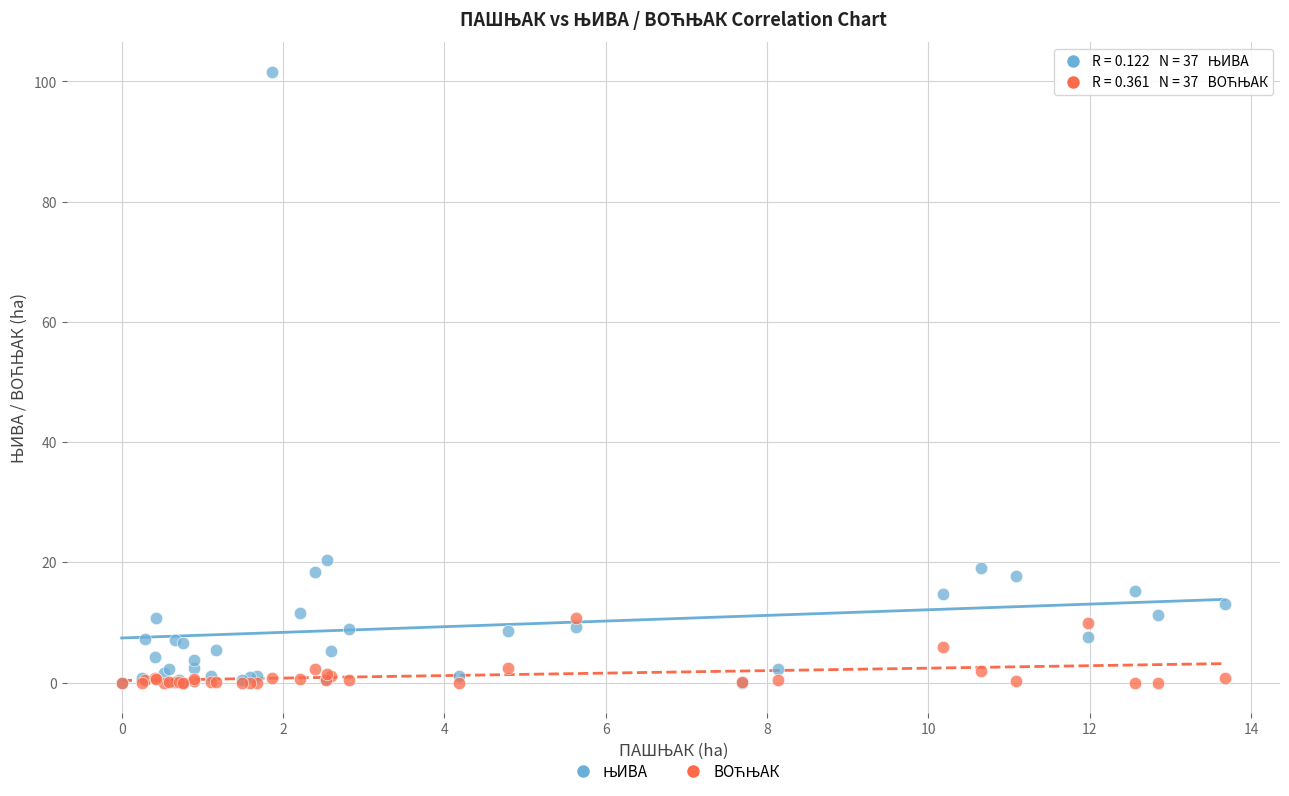

Across all series, what Y value is closest to 50?

20.3